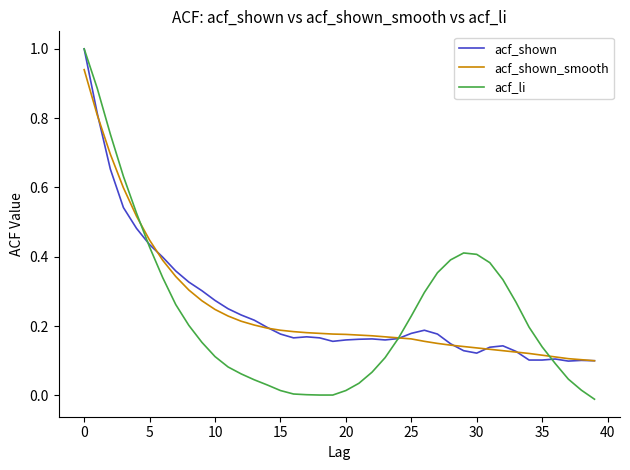

Which series has the widest spread of values?

acf_li